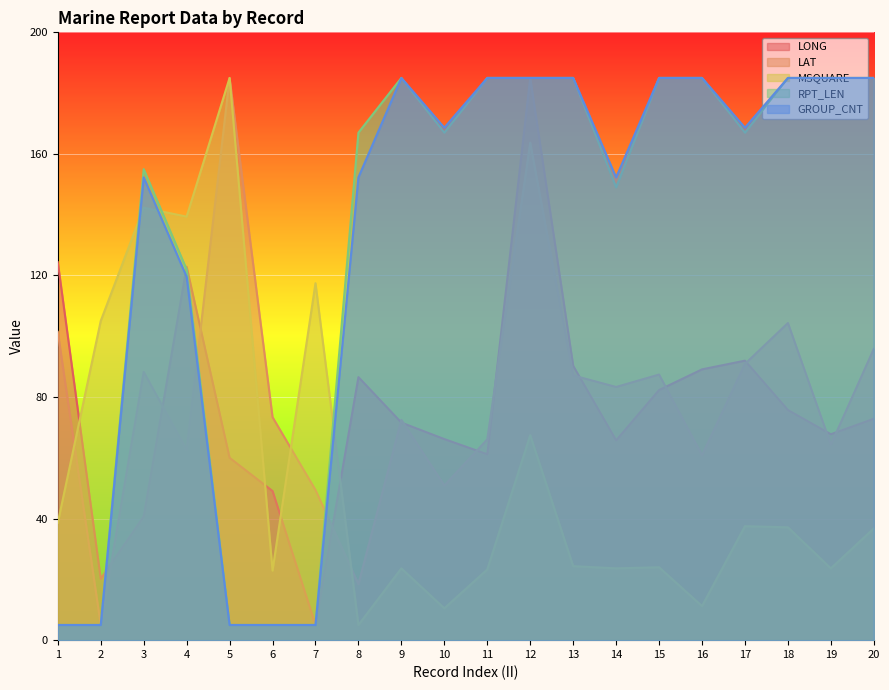

Between 6 and 9, which series saw the biggest shift?

RPT_LEN